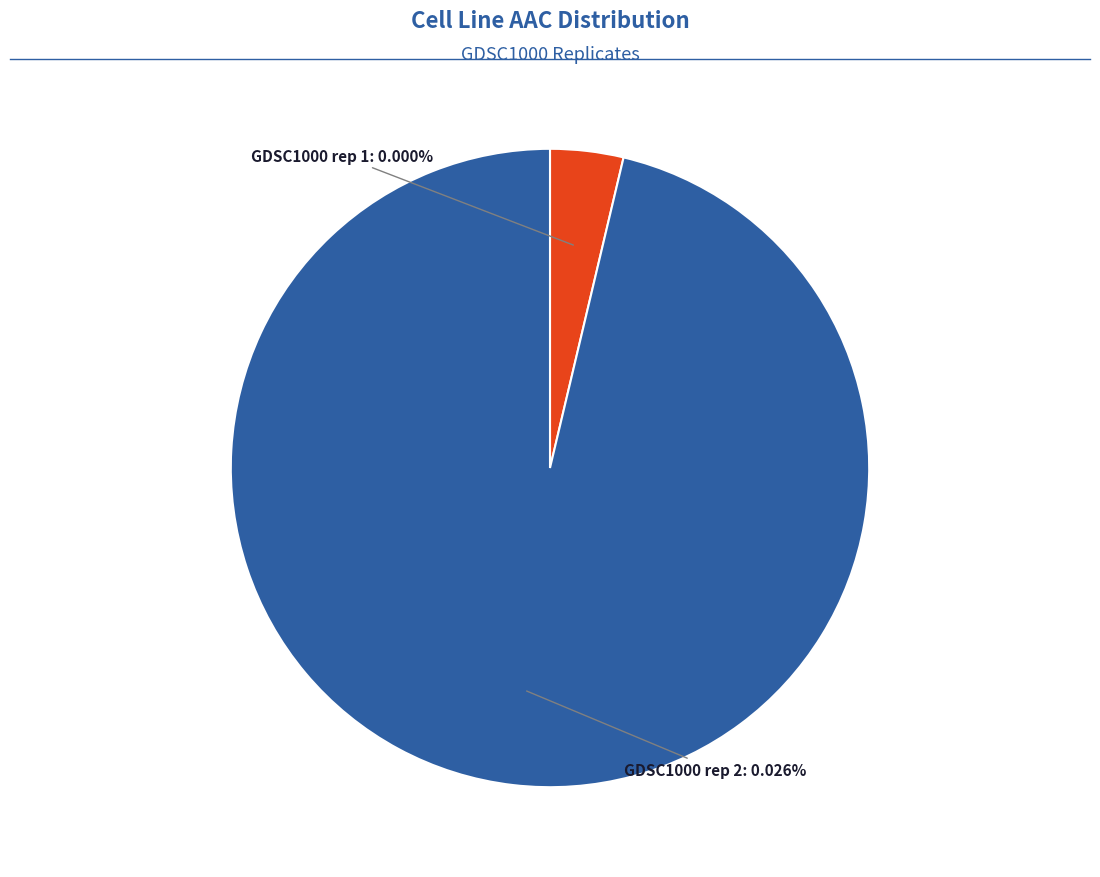

Is it true that GDSC1000 rep 2 is 100% of the pie?

True